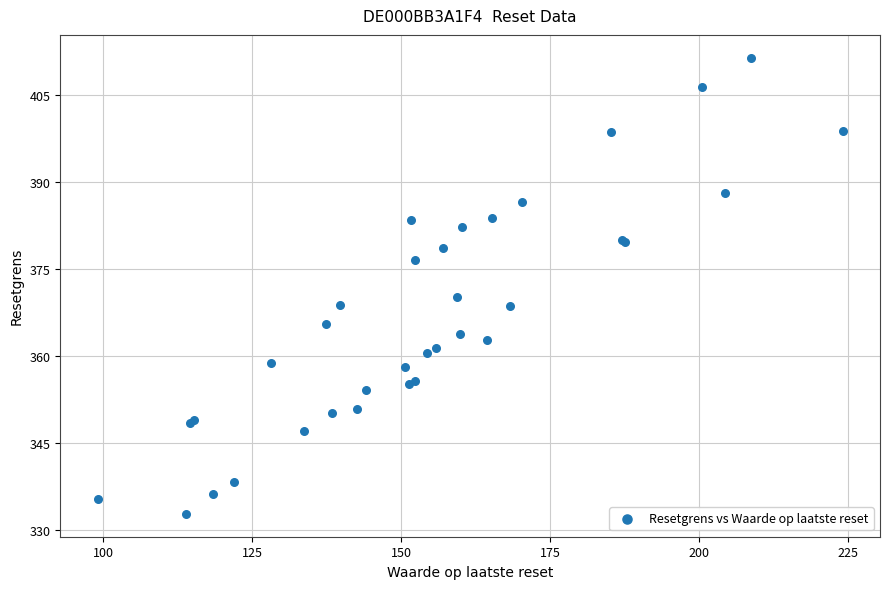

What Y value in the scatter plot is closest to 372?

370.3